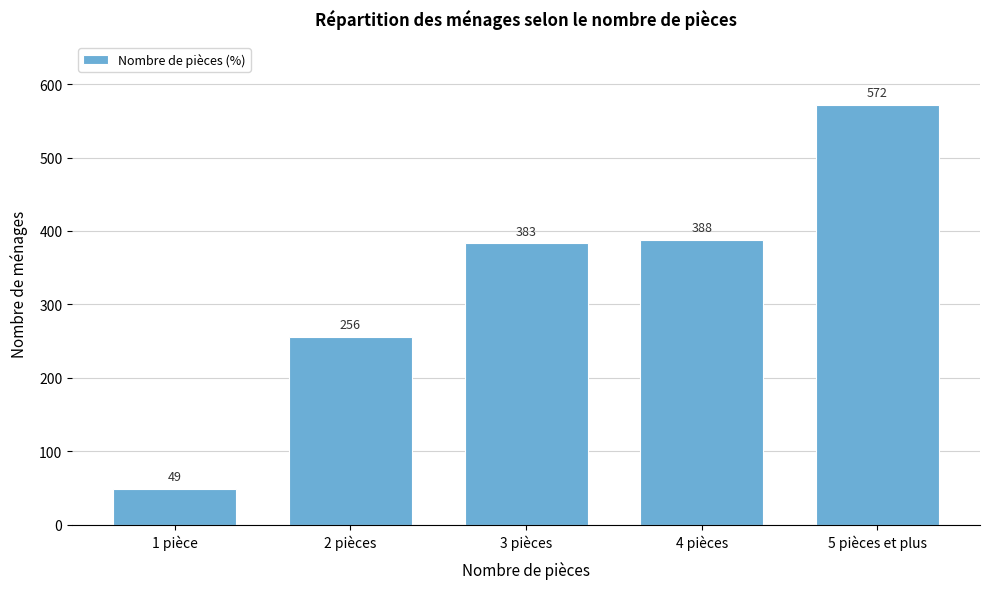

Reading left to right, what are all the values shown in this chart?

1 pièce=49	2 pièces=256	3 pièces=383	4 pièces=388	5 pièces et plus=572